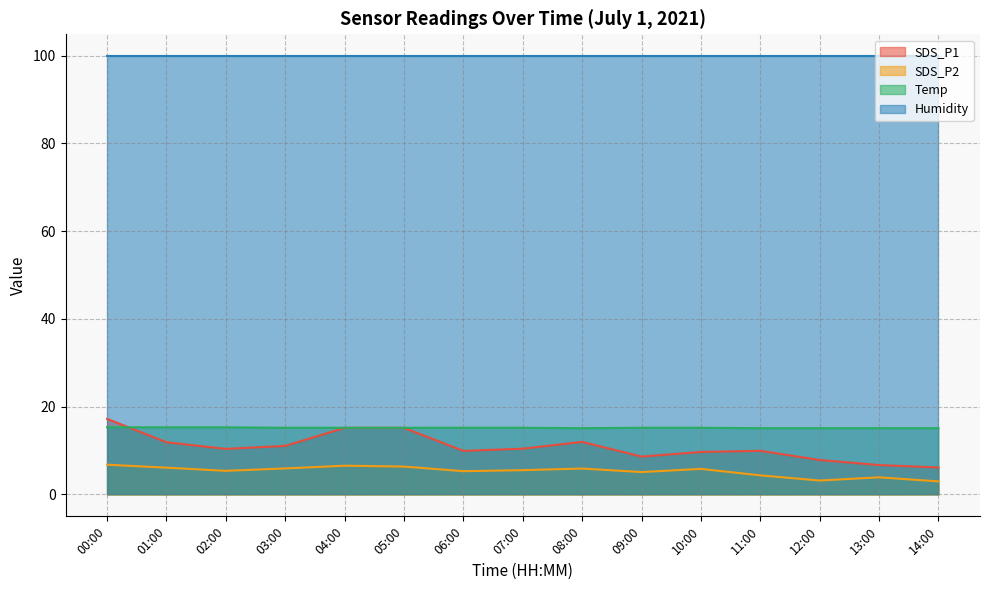

What is the minimum value shown in the chart?

3.0